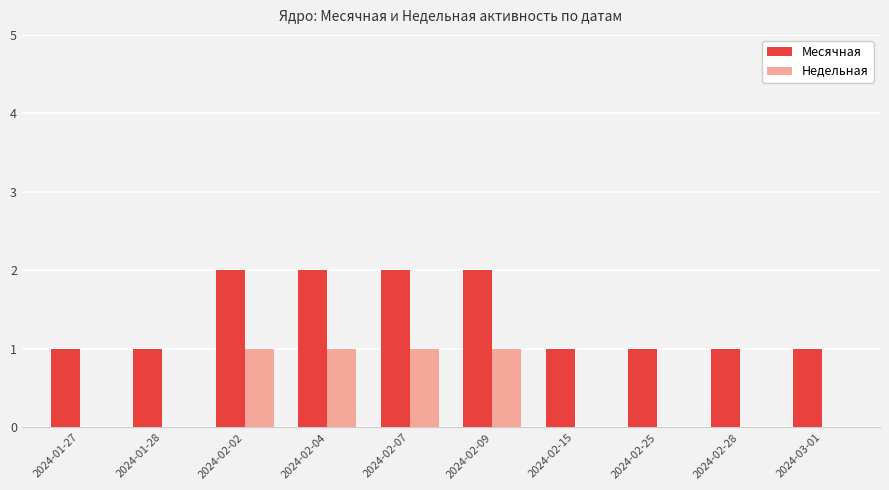

Reading left to right, extract all data points from this chart.

Месячная: 2024-01-27=1	2024-01-28=1	2024-02-02=2	2024-02-04=2	2024-02-07=2	2024-02-09=2	2024-02-15=1	2024-02-25=1	2024-02-28=1	2024-03-01=1
Недельная: 2024-01-27=0	2024-01-28=0	2024-02-02=1	2024-02-04=1	2024-02-07=1	2024-02-09=1	2024-02-15=0	2024-02-25=0	2024-02-28=0	2024-03-01=0